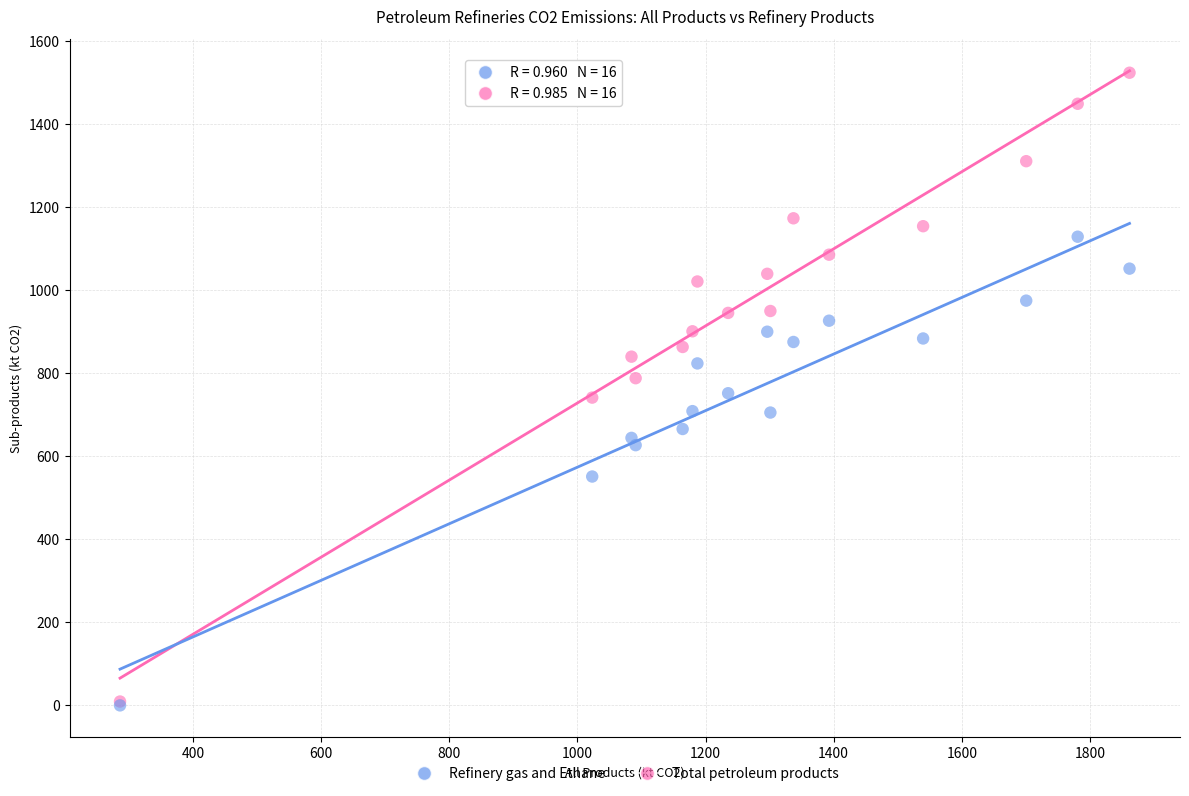

What are all the series names shown in the legend?

Refinery gas and Ethane, Total petroleum products